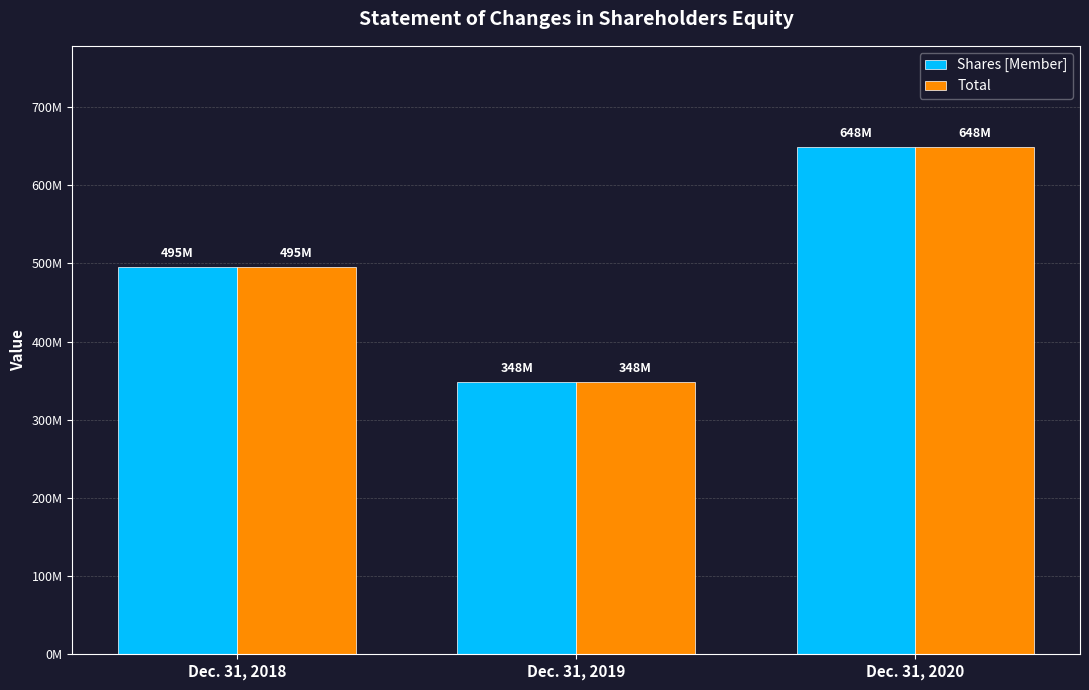

At which label does Shares [Member] reach its peak?

Dec. 31, 2020